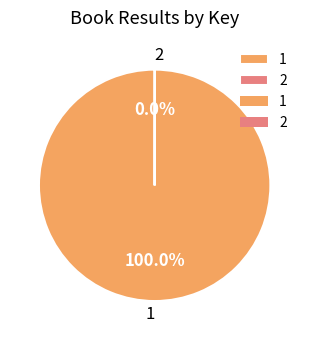

What is the majority slice?

1